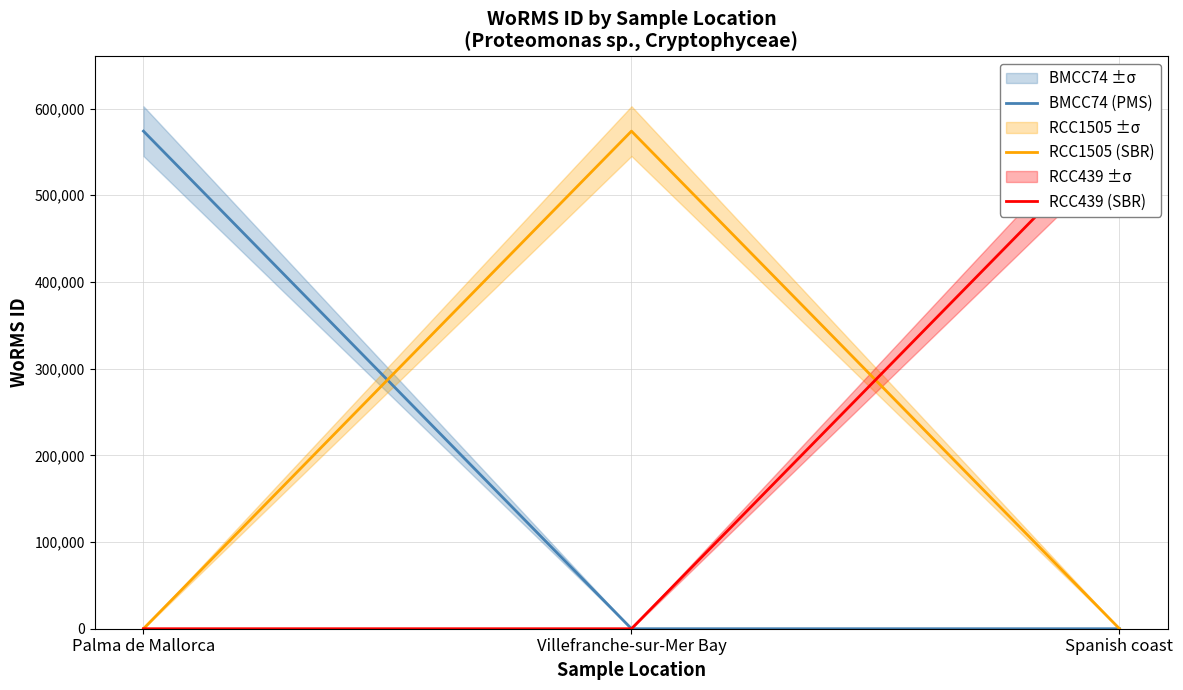

Is this an area chart (filled region under the line)?

No